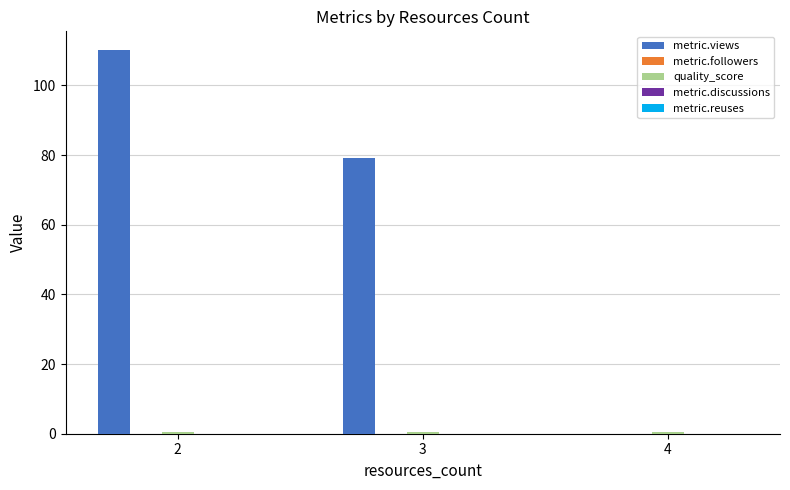

The value of metric.views at 3 is 79.0. True or false?

True